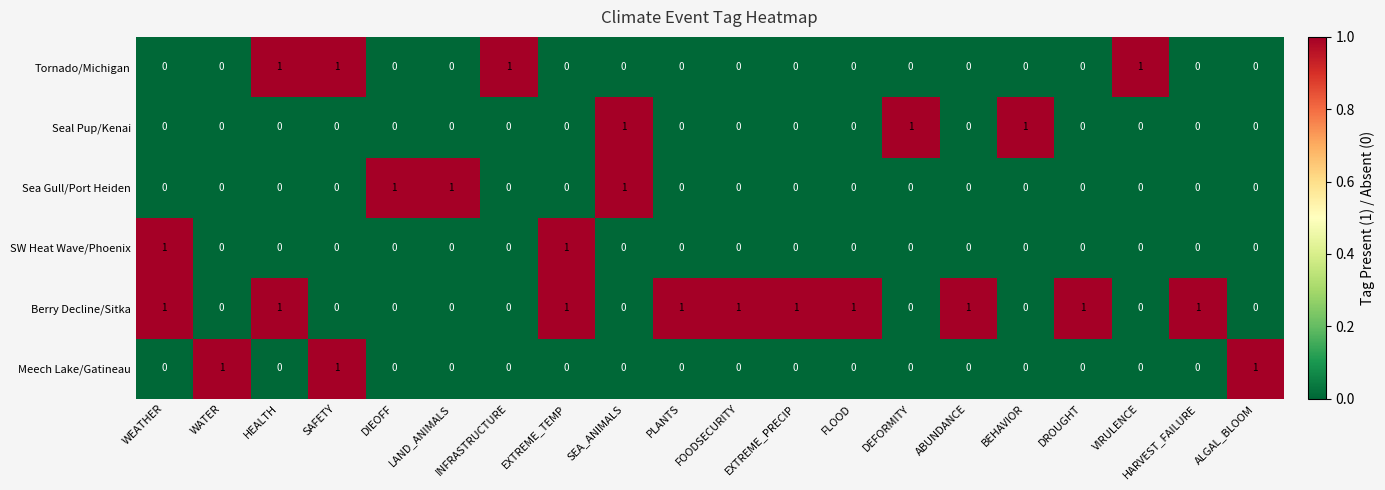

Is it true that Seal Pup/Kenai equals -1 at HEALTH?

False